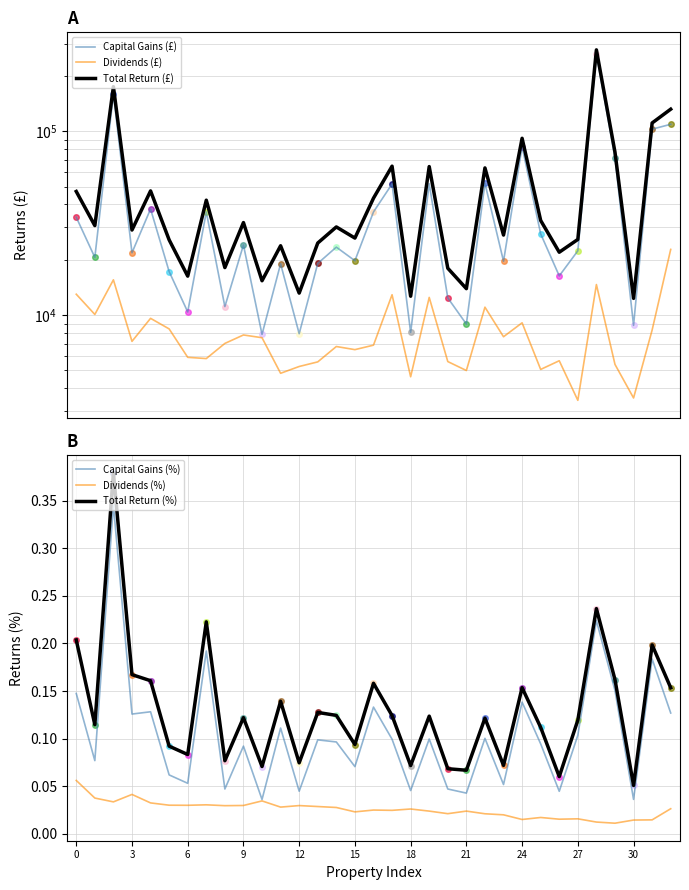

What is the average value of the Capital Gains (%) series?

0.1